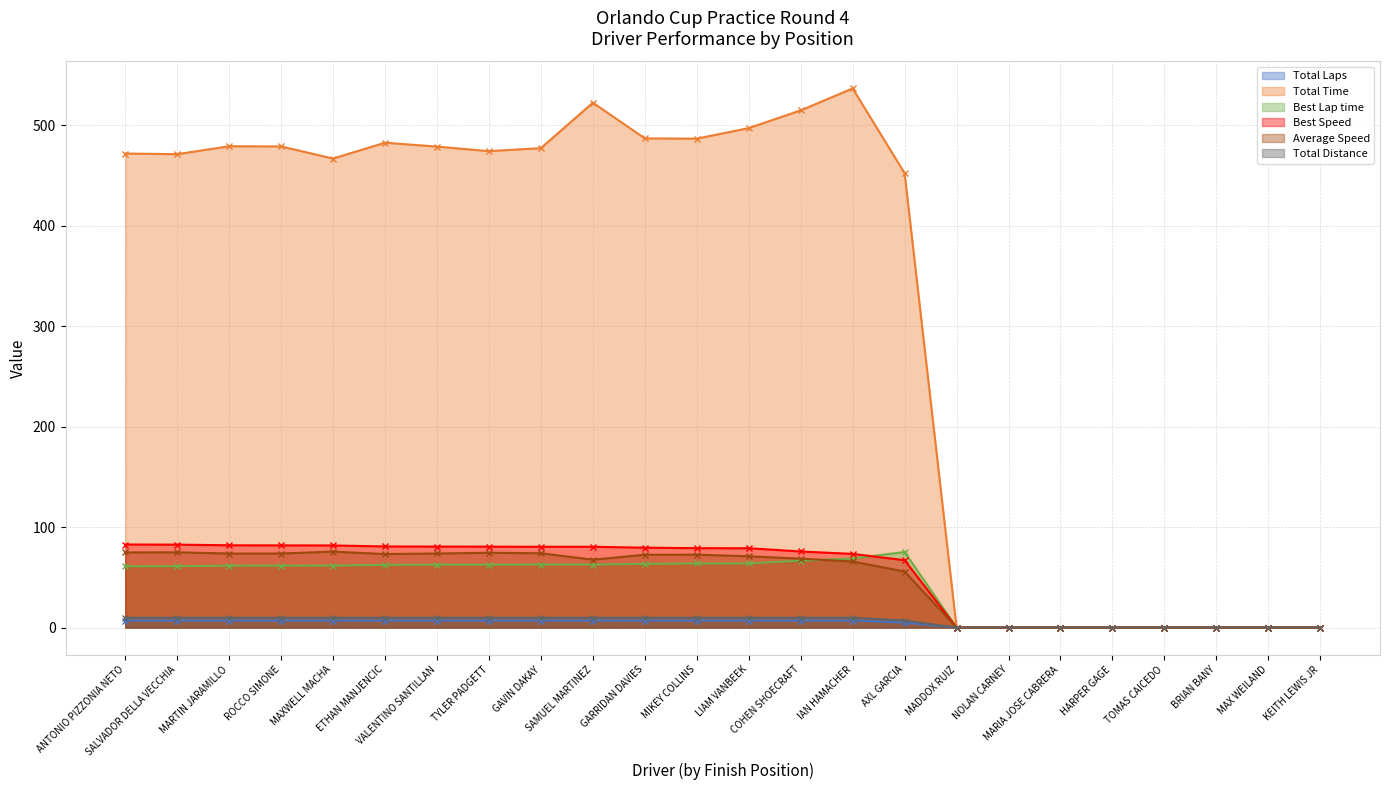

How many interior local valleys does the Average Speed series have?

3